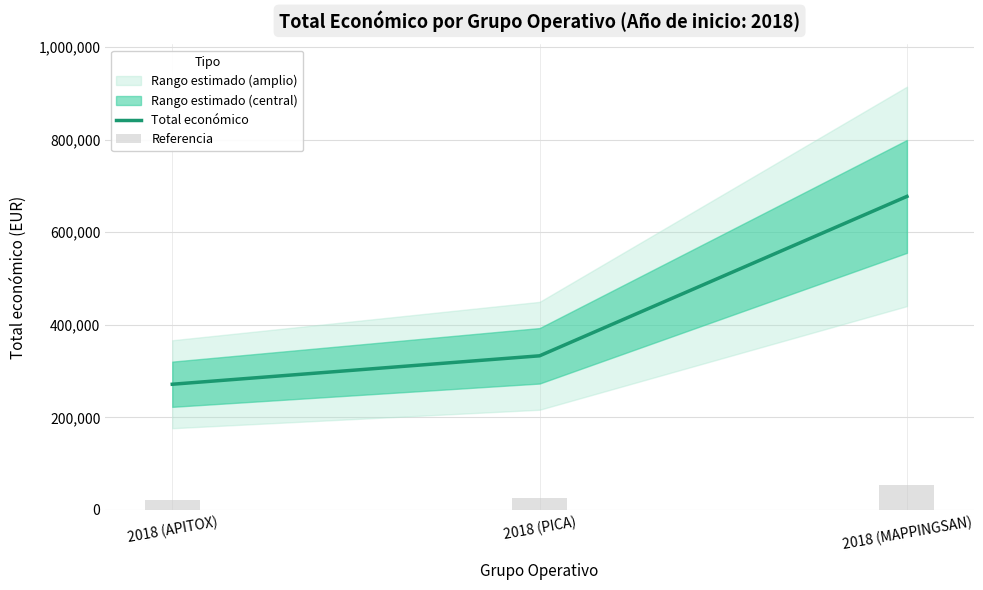

The value of Total económico at 2018 (MAPPINGSAN) is 185588. True or false?

False